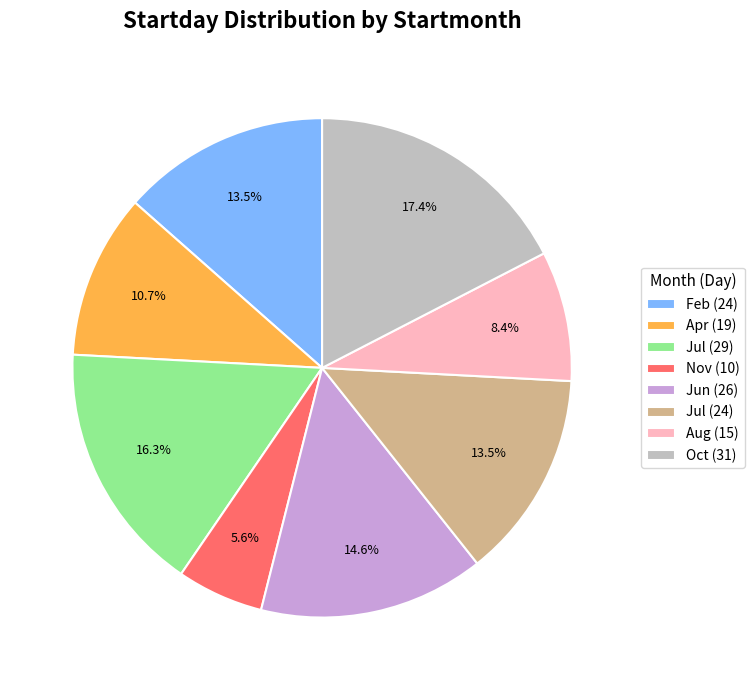

Which has a higher value, Apr (19) or Oct (31)?

Oct (31)